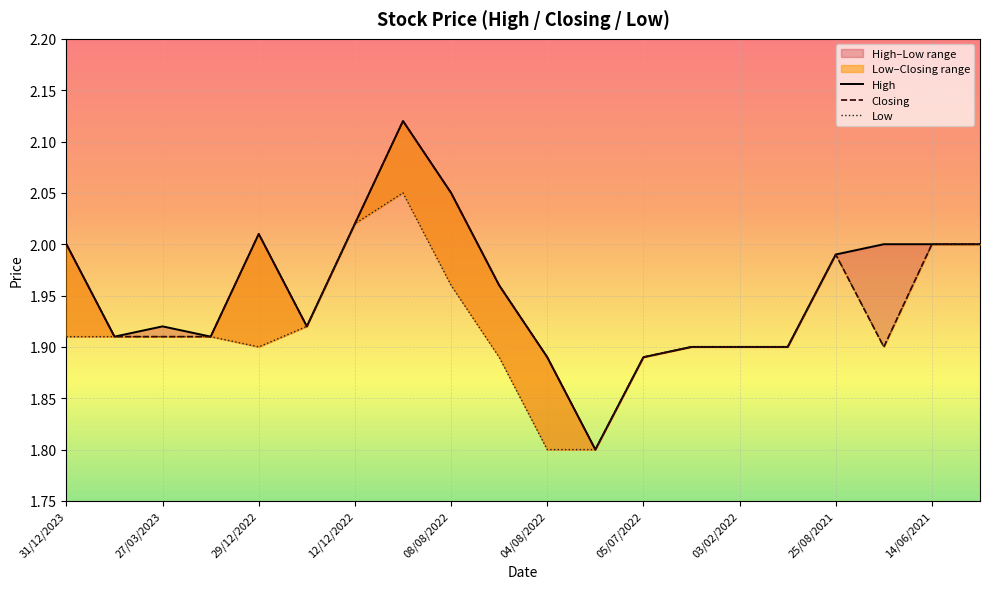

The value of Closing at 24/08/2021 is 1.9. True or false?

True